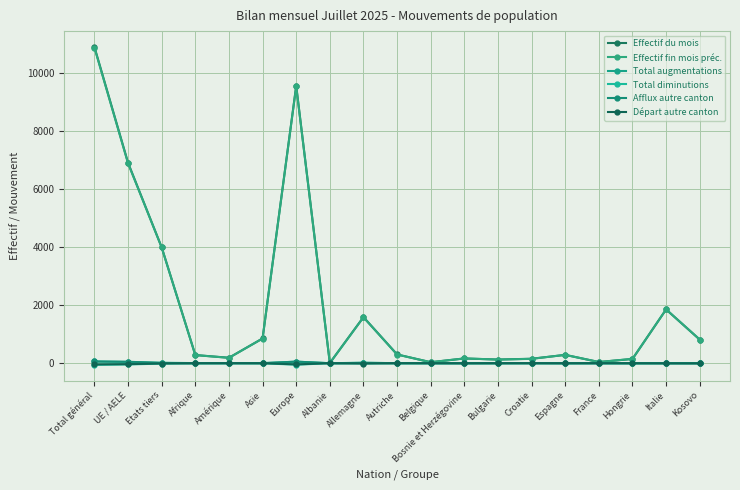

At which category does the chart reach its peak across all series?

Total général